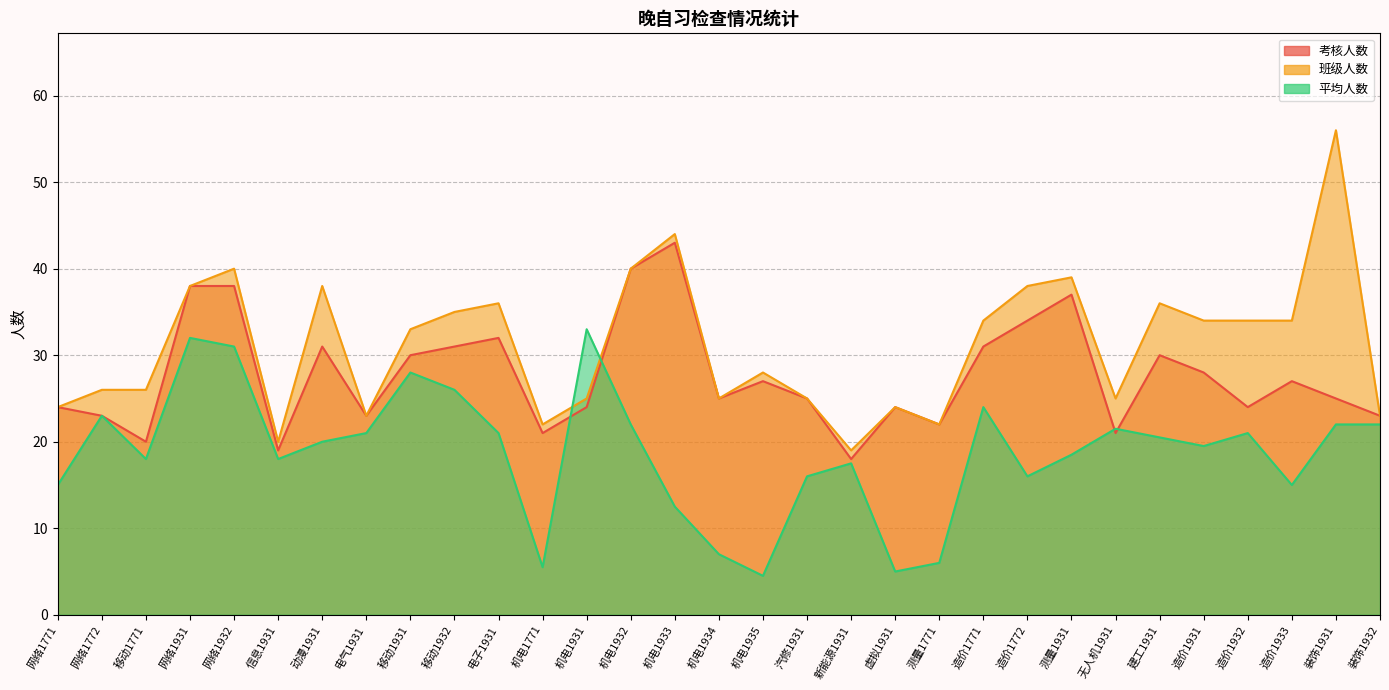

Reading left to right, transcribe all the data shown in this chart.

考核人数: 网络1771=24.0	网络1772=23.0	移动1771=20.0	网络1931=38.0	网络1932=38.0	信息1931=19.0	动漫1931=31.0	电气1931=23.0	移动1931=30.0	移动1932=31.0	电子1931=32.0	机电1771=21.0	机电1931=24.0	机电1932=40.0	机电1933=43.0	机电1934=25.0	机电1935=27.0	汽修1931=25.0	新能源1931=18.0	虚拟1931=24.0	测量1771=22.0	造价1771=31.0	造价1772=34.0	测量1931=37.0	无人机1931=21.0	建工1931=30.0	造价1931=28.0	造价1932=24.0	造价1933=27.0	装饰1931=25.0	装饰1932=23.0
班级人数: 网络1771=24.0	网络1772=26.0	移动1771=26.0	网络1931=38.0	网络1932=40.0	信息1931=20.0	动漫1931=38.0	电气1931=23.0	移动1931=33.0	移动1932=35.0	电子1931=36.0	机电1771=22.0	机电1931=25.0	机电1932=40.0	机电1933=44.0	机电1934=25.0	机电1935=28.0	汽修1931=25.0	新能源1931=19.0	虚拟1931=24.0	测量1771=22.0	造价1771=34.0	造价1772=38.0	测量1931=39.0	无人机1931=25.0	建工1931=36.0	造价1931=34.0	造价1932=34.0	造价1933=34.0	装饰1931=56.0	装饰1932=23.0
平均人数: 网络1771=15.0	网络1772=23.0	移动1771=18.0	网络1931=32.0	网络1932=31.0	信息1931=18.0	动漫1931=20.0	电气1931=21.0	移动1931=28.0	移动1932=26.0	电子1931=21.0	机电1771=5.5	机电1931=33.0	机电1932=22.0	机电1933=12.5	机电1934=7.0	机电1935=4.5	汽修1931=16.0	新能源1931=17.5	虚拟1931=5.0	测量1771=6.0	造价1771=24.0	造价1772=16.0	测量1931=18.5	无人机1931=21.5	建工1931=20.5	造价1931=19.5	造价1932=21.0	造价1933=15.0	装饰1931=22.0	装饰1932=22.0